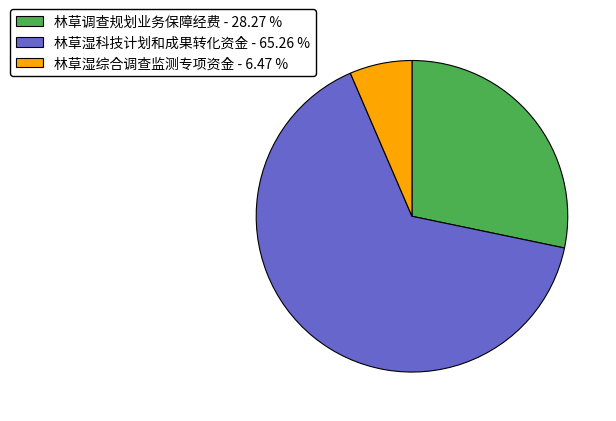

What is the ratio of the value at 林草湿科技计划和成果转化资金 - 65.26 % to the value at 林草调查规划业务保障经费 - 28.27 %?

2.3